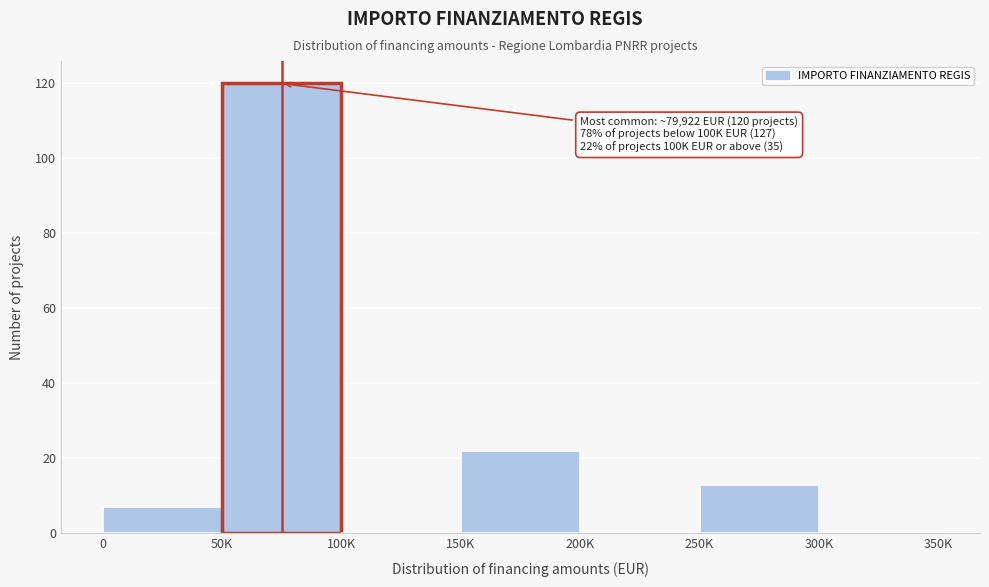

Reading right to left, list all the values displayed in this chart.

300K=0	250K=13	200K=0	150K=22	100K=0	50K=120	0=7